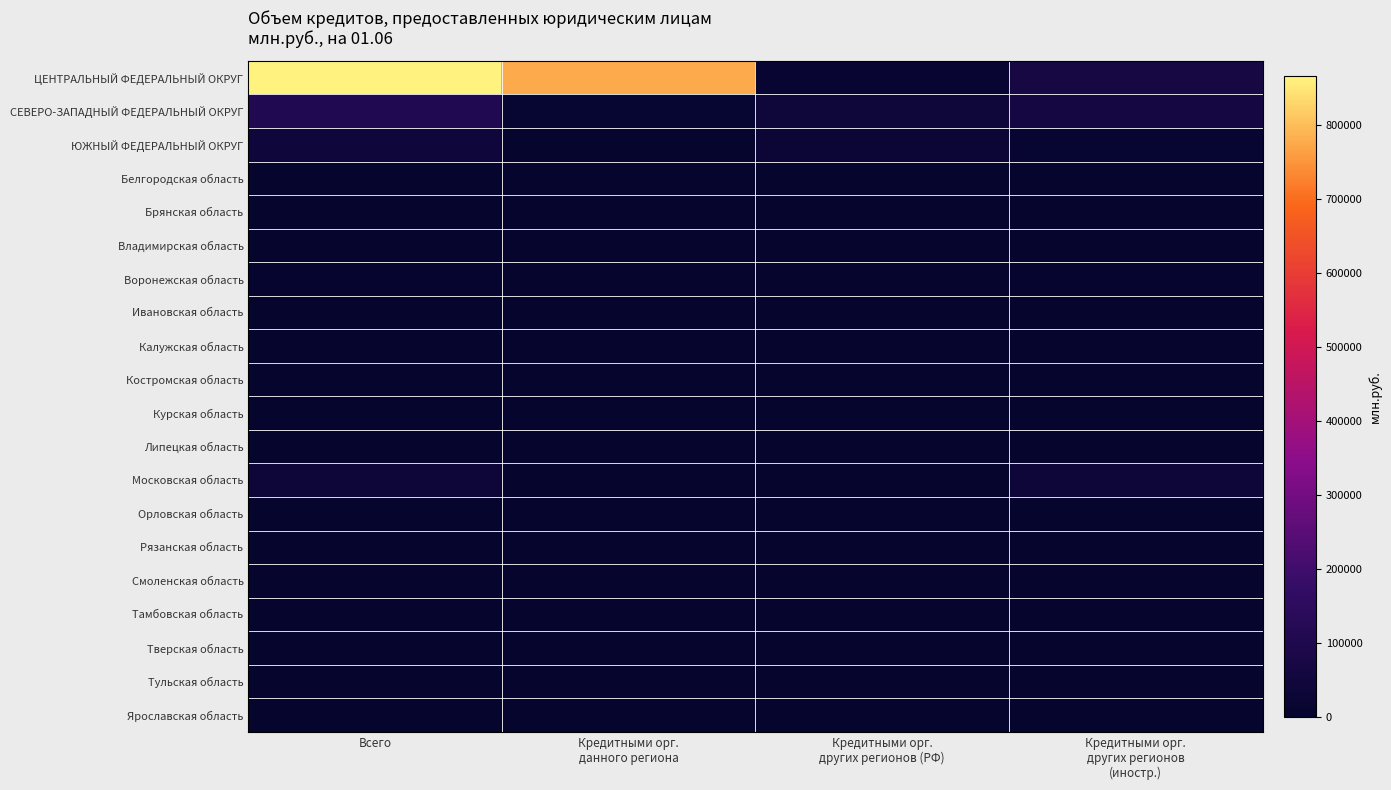

Reading left to right, what are all the values shown in this chart?

ЦЕНТРАЛЬНЫЙ ФЕДЕРАЛЬНЫЙ ОКРУГ: Всего=866374	Кредитными орг.
данного региона=776456	Кредитными орг.
других регионов (РФ)=19979	Кредитными орг.
других регионов
(иностр.)=69939
СЕВЕРО-ЗАПАДНЫЙ ФЕДЕРАЛЬНЫЙ ОКРУГ: Всего=110136	Кредитными орг.
данного региона=10801	Кредитными орг.
других регионов (РФ)=37891	Кредитными орг.
других регионов
(иностр.)=61443
ЮЖНЫЙ ФЕДЕРАЛЬНЫЙ ОКРУГ: Всего=40740	Кредитными орг.
данного региона=631	Кредитными орг.
других регионов (РФ)=28335	Кредитными орг.
других регионов
(иностр.)=11776
Белгородская область: Всего=156	Кредитными орг.
данного региона=0	Кредитными орг.
других регионов (РФ)=0	Кредитными орг.
других регионов
(иностр.)=156
Брянская область: Всего=684	Кредитными орг.
данного региона=0	Кредитными орг.
других регионов (РФ)=0	Кредитными орг.
других регионов
(иностр.)=684
Владимирская область: Всего=646	Кредитными орг.
данного региона=0	Кредитными орг.
других регионов (РФ)=0	Кредитными орг.
других регионов
(иностр.)=645
Воронежская область: Всего=9642	Кредитными орг.
данного региона=0	Кредитными орг.
других регионов (РФ)=0	Кредитными орг.
других регионов
(иностр.)=9642
Ивановская область: Всего=1361	Кредитными орг.
данного региона=0	Кредитными орг.
других регионов (РФ)=0	Кредитными орг.
других регионов
(иностр.)=1361
Калужская область: Всего=1835	Кредитными орг.
данного региона=0	Кредитными орг.
других регионов (РФ)=0	Кредитными орг.
других регионов
(иностр.)=1835
Костромская область: Всего=576	Кредитными орг.
данного региона=0	Кредитными орг.
других регионов (РФ)=0	Кредитными орг.
других регионов
(иностр.)=577
Курская область: Всего=58	Кредитными орг.
данного региона=0	Кредитными орг.
других регионов (РФ)=0	Кредитными орг.
других регионов
(иностр.)=58
Липецкая область: Всего=74	Кредитными орг.
данного региона=0	Кредитными орг.
других регионов (РФ)=0	Кредитными орг.
других регионов
(иностр.)=74
Московская область: Всего=35638	Кредитными орг.
данного региона=56	Кредитными орг.
других регионов (РФ)=4	Кредитными орг.
других регионов
(иностр.)=35577
Орловская область: Всего=801	Кредитными орг.
данного региона=0	Кредитными орг.
других регионов (РФ)=0	Кредитными орг.
других регионов
(иностр.)=801
Рязанская область: Всего=440	Кредитными орг.
данного региона=0	Кредитными орг.
других регионов (РФ)=0	Кредитными орг.
других регионов
(иностр.)=440
Смоленская область: Всего=5675	Кредитными орг.
данного региона=0	Кредитными орг.
других регионов (РФ)=0	Кредитными орг.
других регионов
(иностр.)=5676
Тамбовская область: Всего=18	Кредитными орг.
данного региона=0	Кредитными орг.
других регионов (РФ)=0	Кредитными орг.
других регионов
(иностр.)=18
Тверская область: Всего=1429	Кредитными орг.
данного региона=0	Кредитными орг.
других регионов (РФ)=0	Кредитными орг.
других регионов
(иностр.)=1429
Тульская область: Всего=4599	Кредитными орг.
данного региона=0	Кредитными орг.
других регионов (РФ)=0	Кредитными орг.
других регионов
(иностр.)=4599
Ярославская область: Всего=1970	Кредитными орг.
данного региона=87	Кредитными орг.
других регионов (РФ)=0	Кредитными орг.
других регионов
(иностр.)=1882